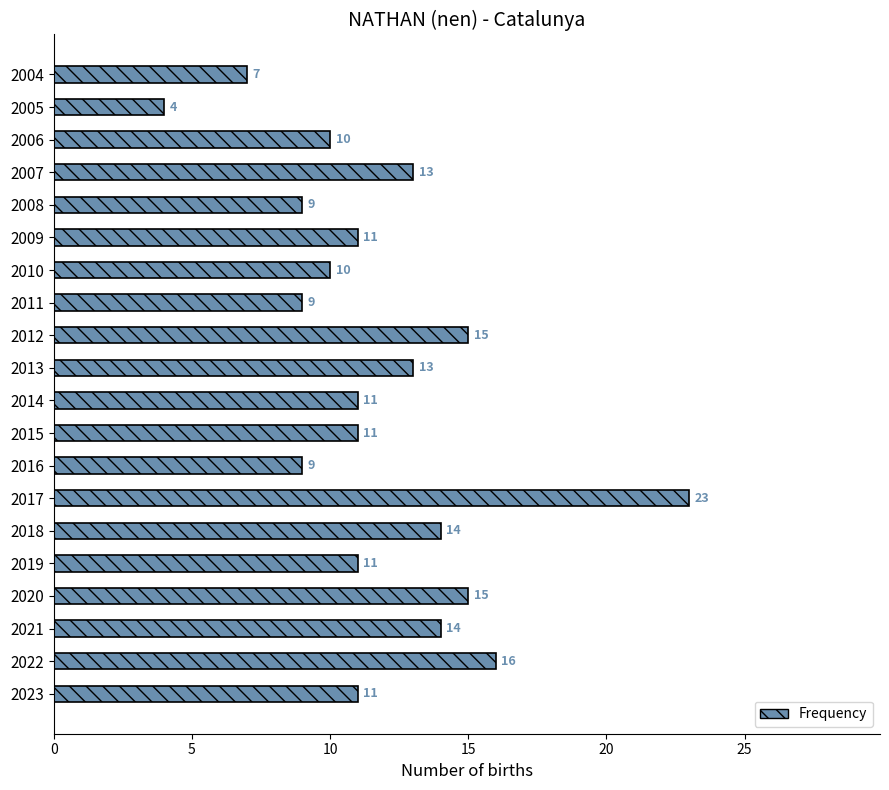

What is the ratio of the value at 2016 to the value at 2018?

0.6